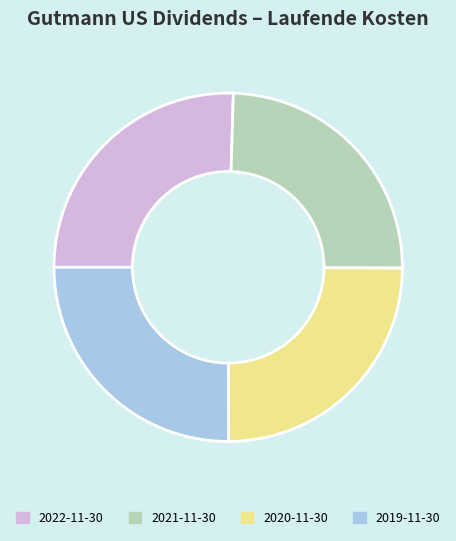

Approximately how many times larger is the value at 2020-11-30 compared to 2019-11-30?

1.0